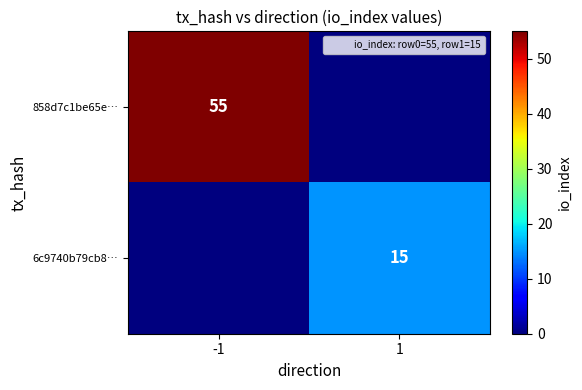

At which label is 6c9740b79cb8… closest to 7?

-1